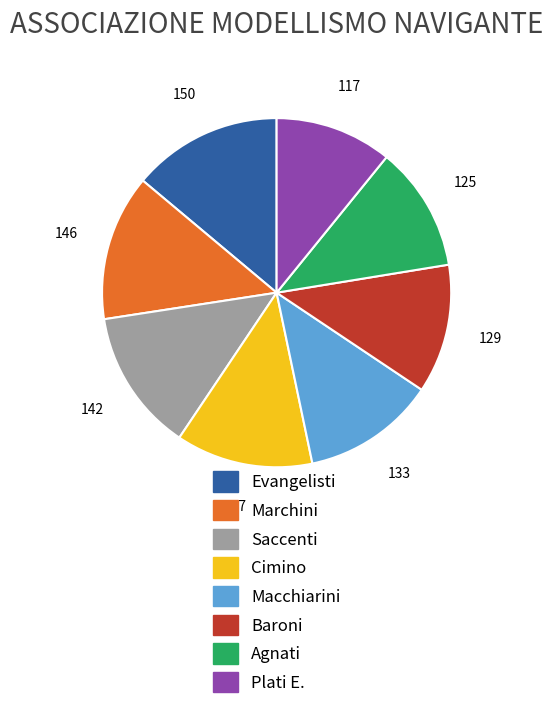

Combined, do Marchini and Cimino account for over 50%?

No